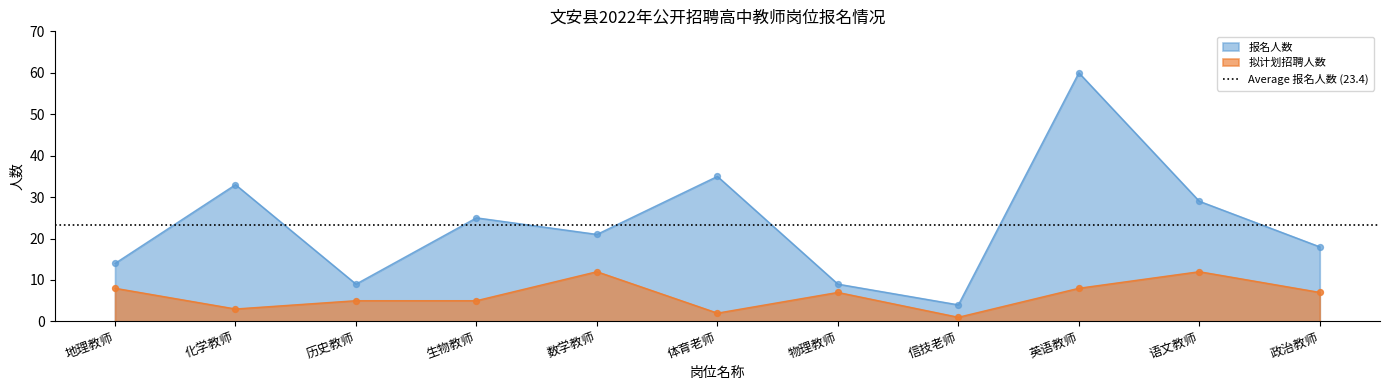

At how many categories does at least one series exceed 39?

1